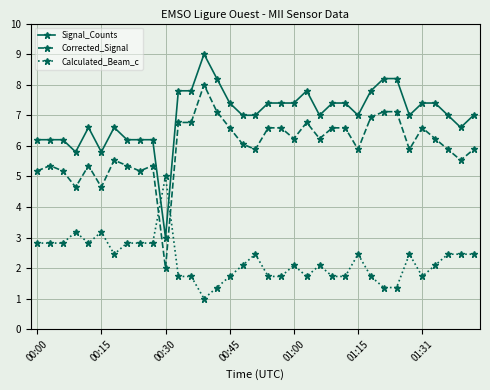

After their last crossing, which series has the higher values: Calculated_Beam_c or Corrected_Signal?

Corrected_Signal